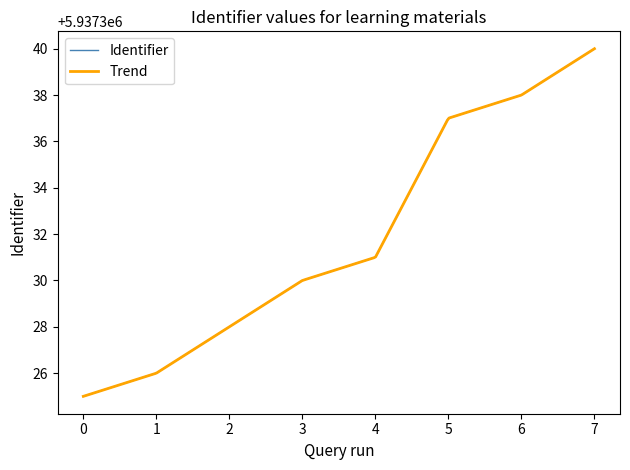

The Identifier series shows 5937338 at 6. True or false?

True